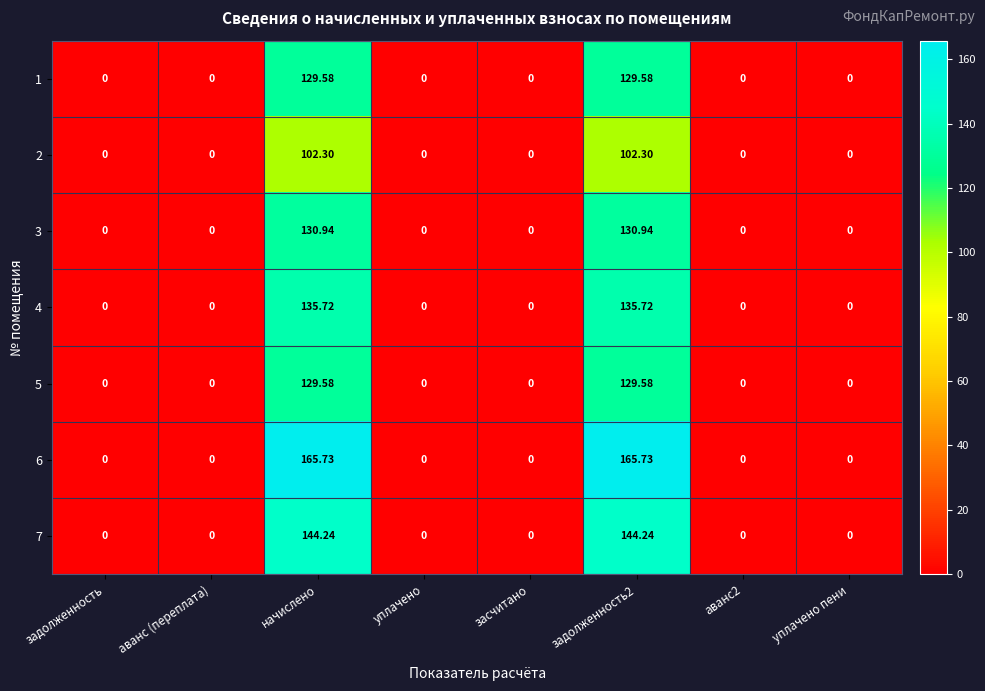

Reading right to left, extract all data points from this chart.

1: уплачено пени=0.0	аванс2=0.0	задолженность2=129.6	засчитано=0.0	уплачено=0.0	начислено=129.6	аванс (переплата)=0.0	задолженность=0.0
2: уплачено пени=0.0	аванс2=0.0	задолженность2=102.3	засчитано=0.0	уплачено=0.0	начислено=102.3	аванс (переплата)=0.0	задолженность=0.0
3: уплачено пени=0.0	аванс2=0.0	задолженность2=130.9	засчитано=0.0	уплачено=0.0	начислено=130.9	аванс (переплата)=0.0	задолженность=0.0
4: уплачено пени=0.0	аванс2=0.0	задолженность2=135.7	засчитано=0.0	уплачено=0.0	начислено=135.7	аванс (переплата)=0.0	задолженность=0.0
5: уплачено пени=0.0	аванс2=0.0	задолженность2=129.6	засчитано=0.0	уплачено=0.0	начислено=129.6	аванс (переплата)=0.0	задолженность=0.0
6: уплачено пени=0.0	аванс2=0.0	задолженность2=165.7	засчитано=0.0	уплачено=0.0	начислено=165.7	аванс (переплата)=0.0	задолженность=0.0
7: уплачено пени=0.0	аванс2=0.0	задолженность2=144.2	засчитано=0.0	уплачено=0.0	начислено=144.2	аванс (переплата)=0.0	задолженность=0.0